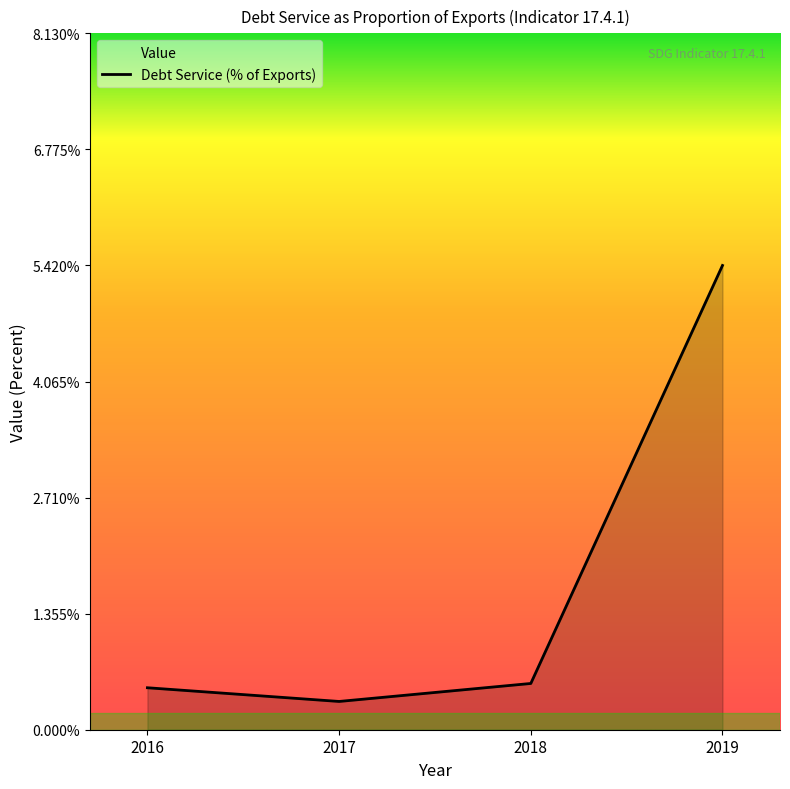

Rank the categories by value from highest to lowest.

2019, 2018, 2016, 2017